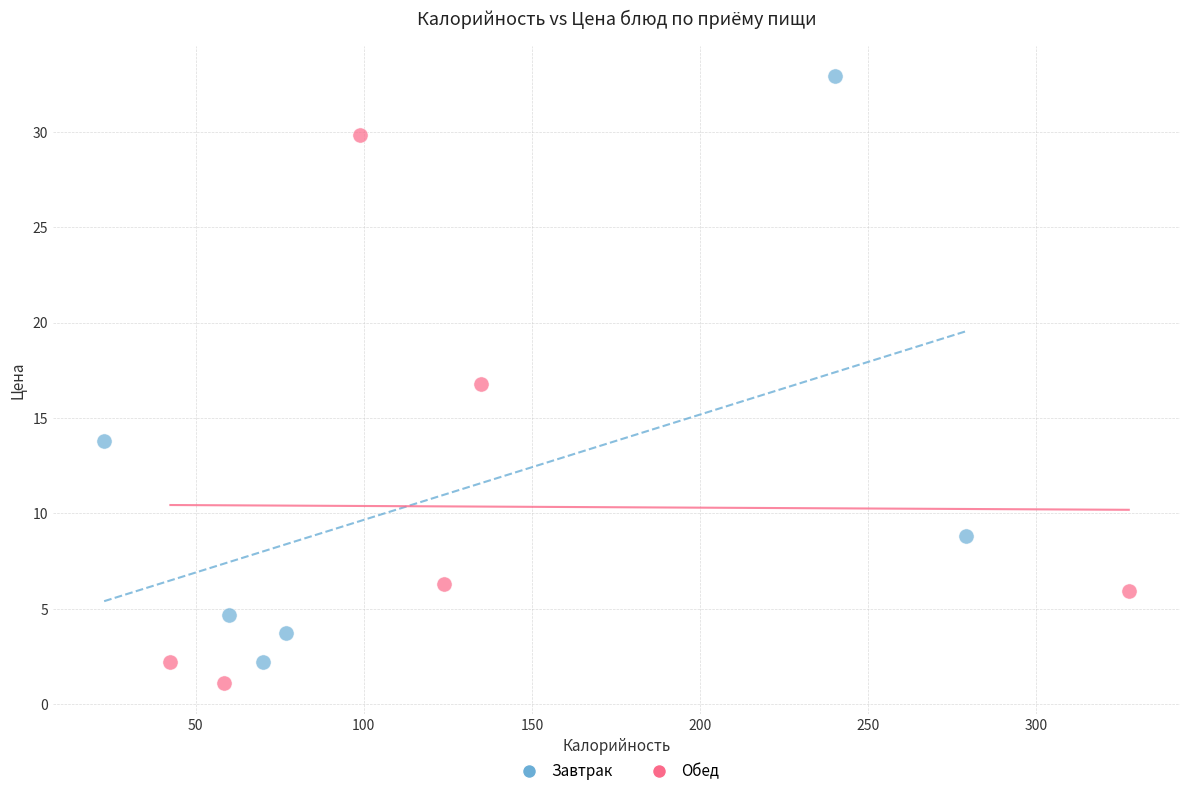

Which series has the widest spread of Y values?

Завтрак